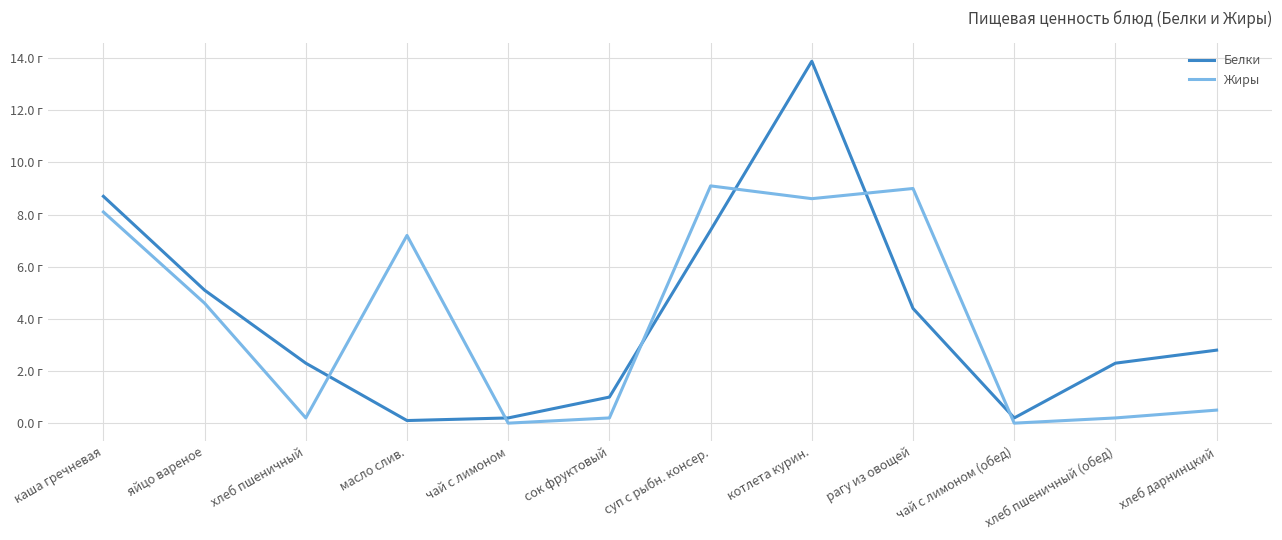

True or false: Жиры has a value of 4.6 at яйцо вареное.

True